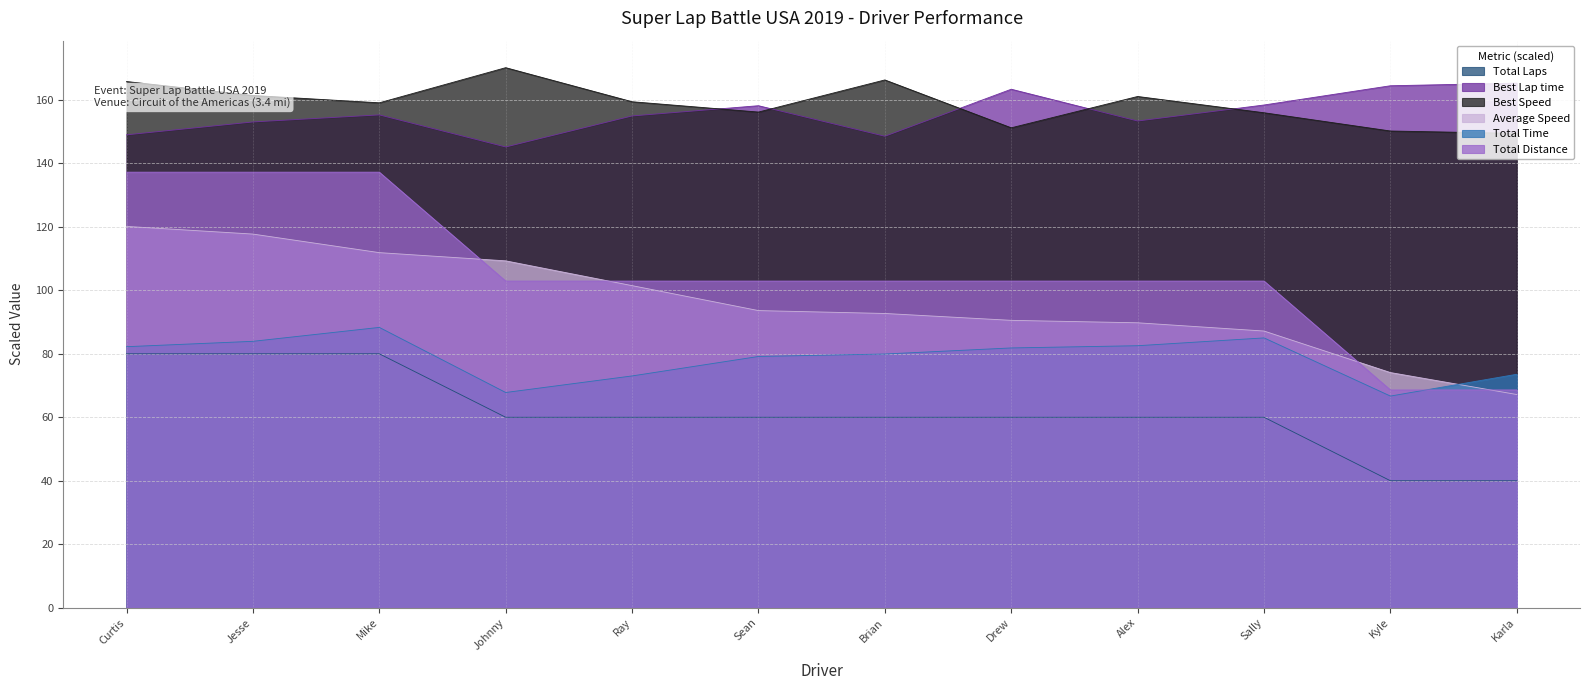

How many data points in Best Speed are above 159?

7